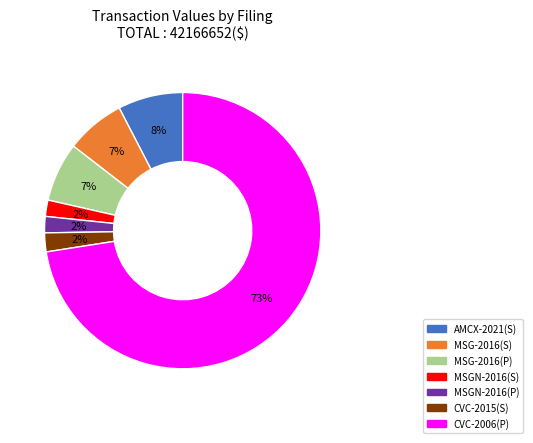

How many segments does this pie chart have?

7